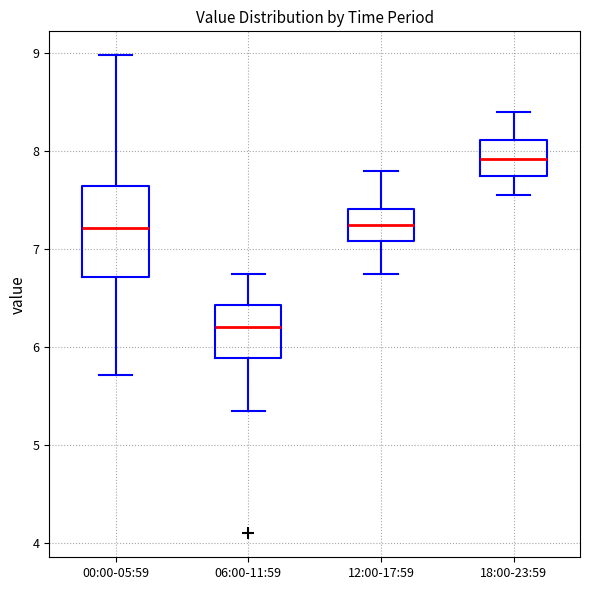

Which box is the tallest, from its lower edge to its upper edge?

00:00-05:59